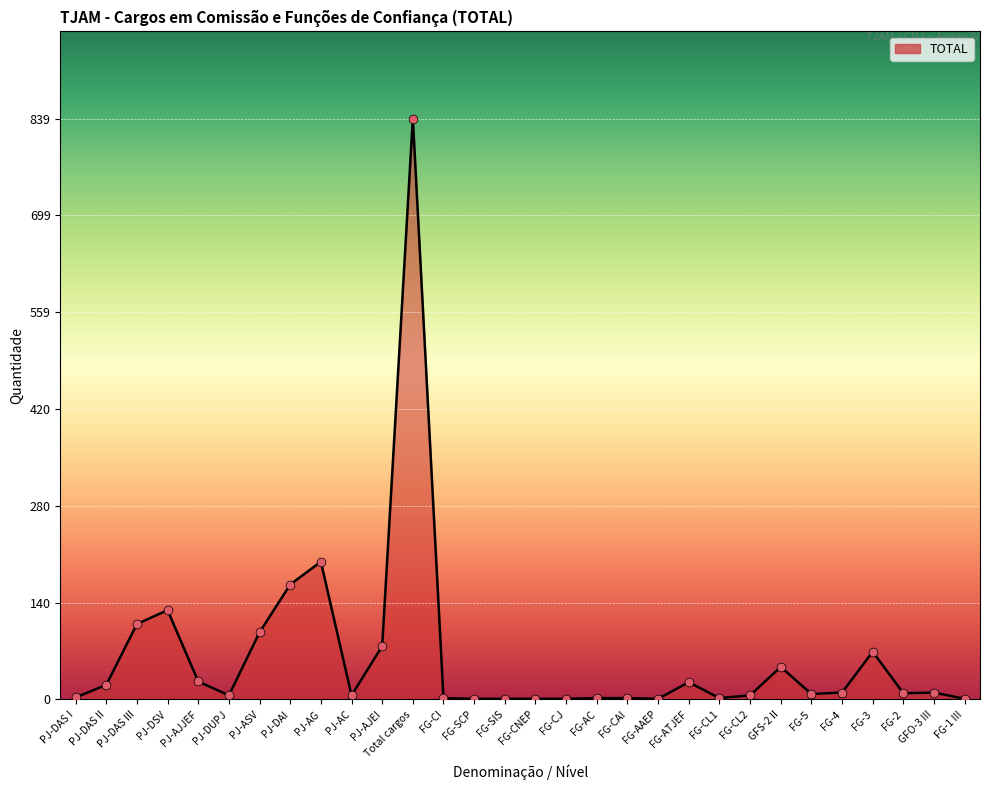

Approximately how many times larger is the value at GFO-3 III compared to FG-CL1?

5.0